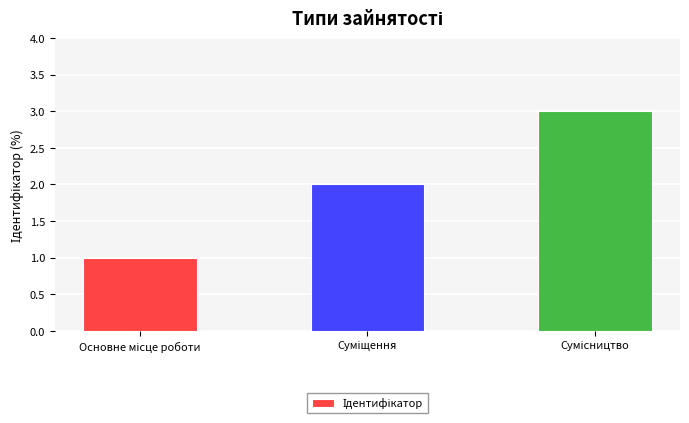

What is the difference between the second highest and minimum values?

1